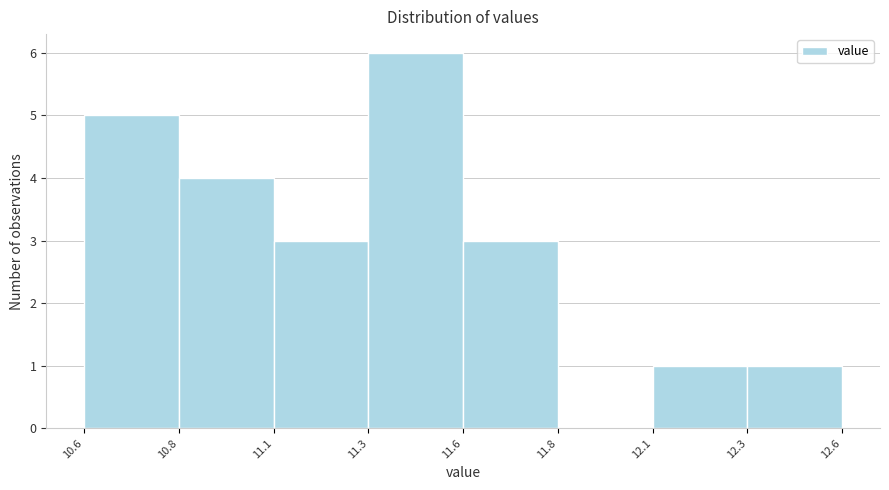

Reading left to right, transcribe all the data shown in this chart.

10.6=5	10.8=4	11.1=3	11.3=6	11.6=3	11.8=0	12.1=1	12.3=1